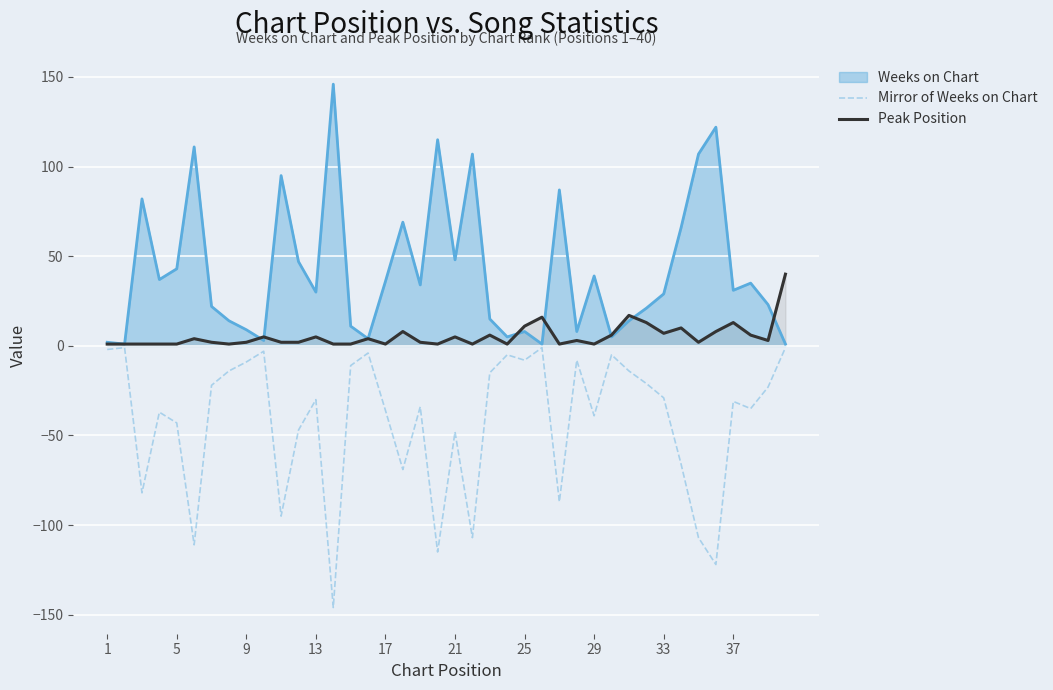

What are all the series names shown in the legend?

Weeks on Chart, Mirror of Weeks on Chart, Peak Position